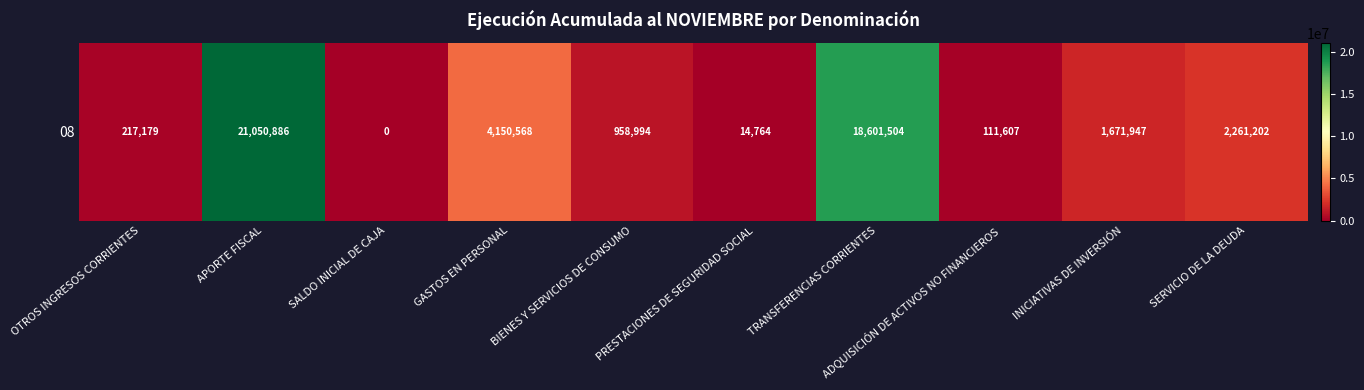

Where does the data first go above 1671947?

APORTE FISCAL